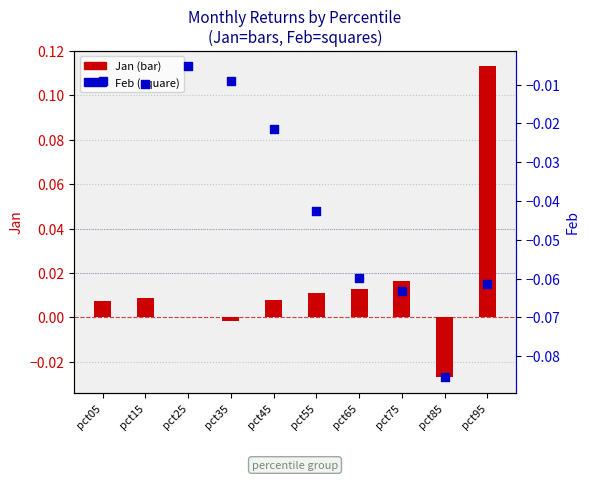

Is the value of Feb at pct45 greater than the value of Jan at pct25?

No